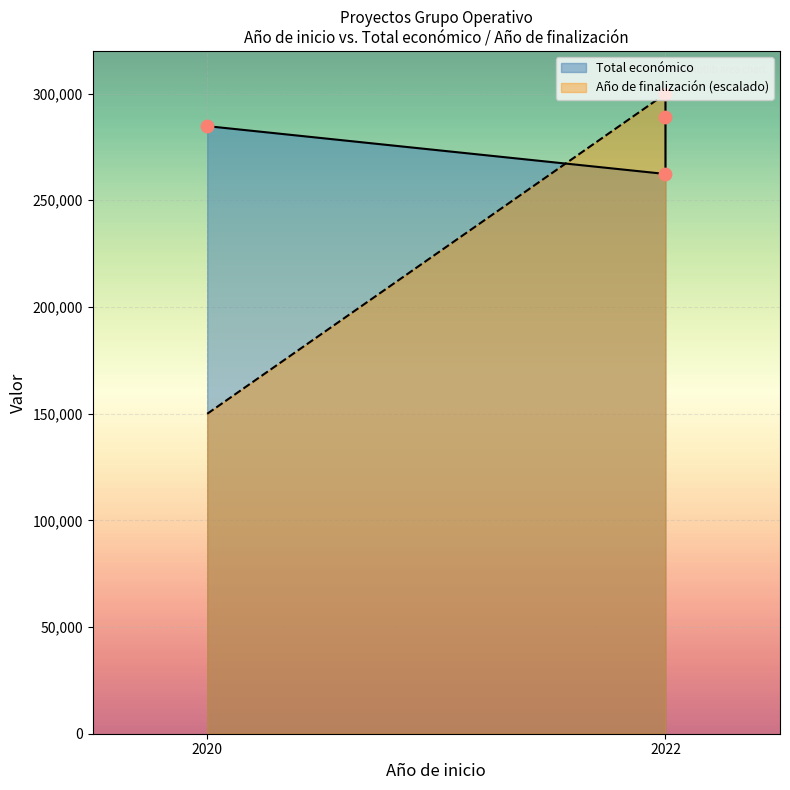

Which has a higher value, 2022 or 2020?

2022